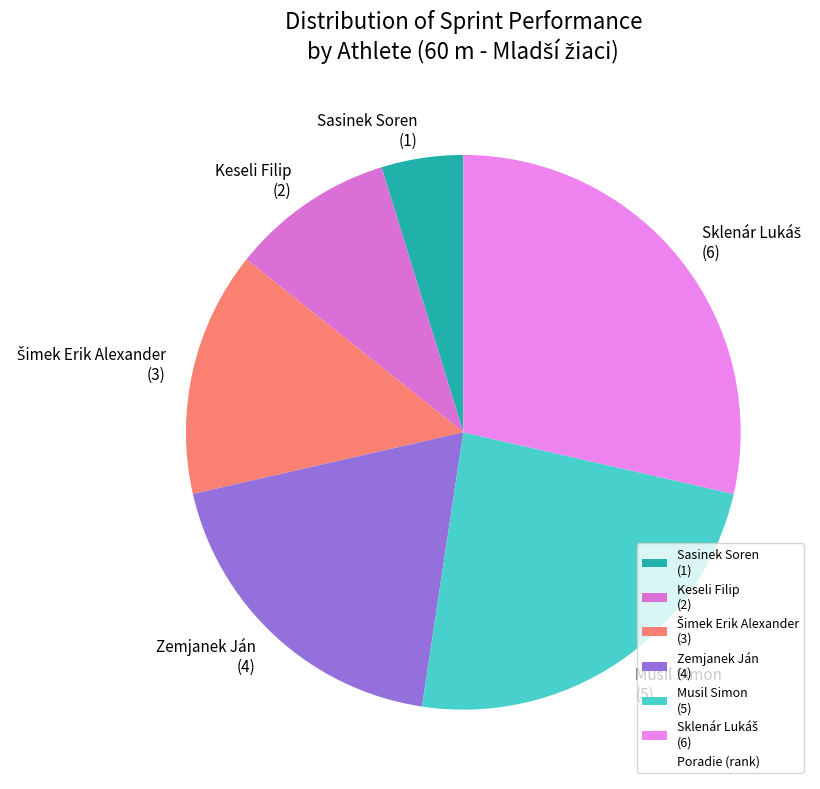

Which category has the smallest portion of the pie?

Sasinek Soren